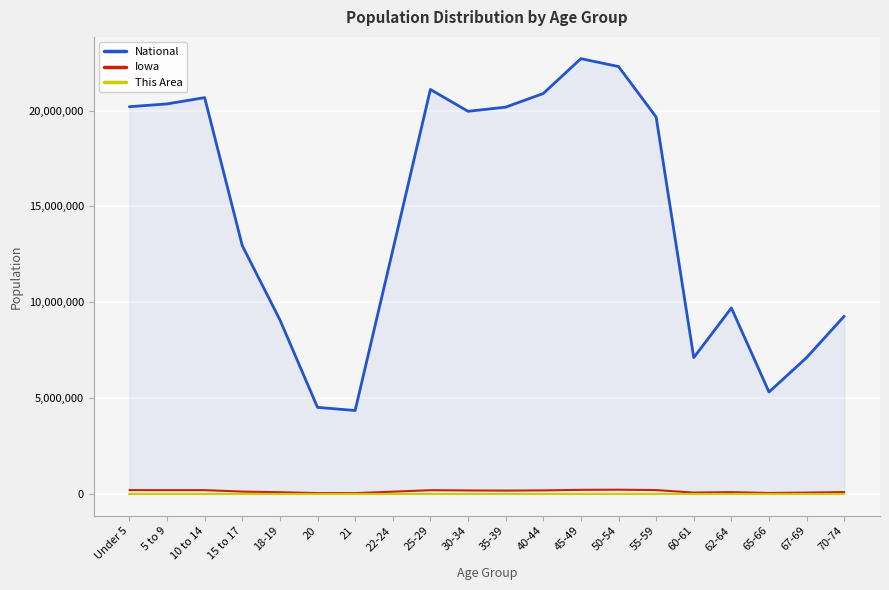

Which series changed the most between 22-24 and 25-29?

National